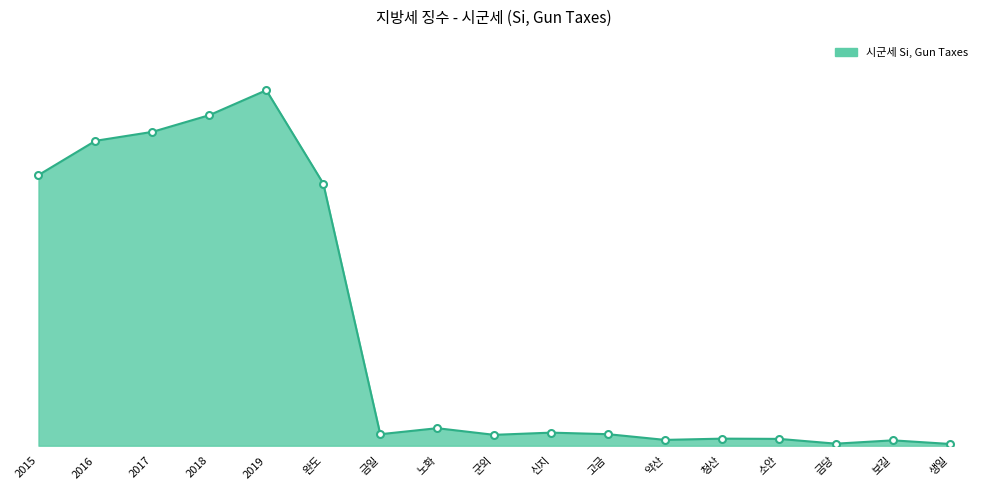

List the labels in order of value, smallest first.

생일, 금당, 보길, 약산, 소안, 청산, 군외, 금일, 고금, 신지, 노화, 완도, 2015, 2016, 2017, 2018, 2019